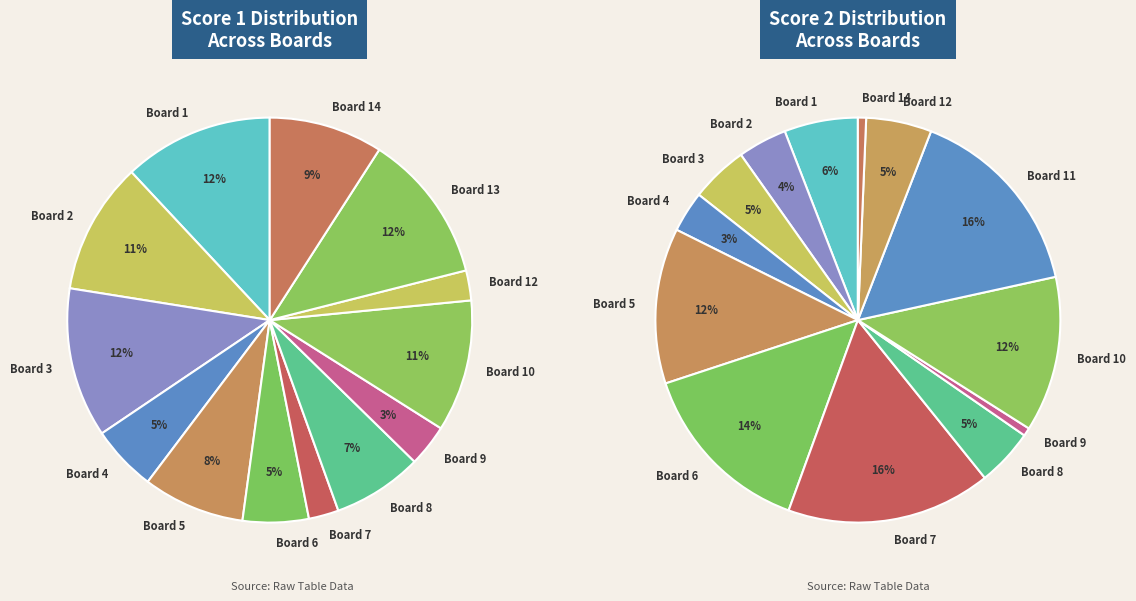

Approximately how many times larger is the value at Board 6 compared to Board 12?

2.2